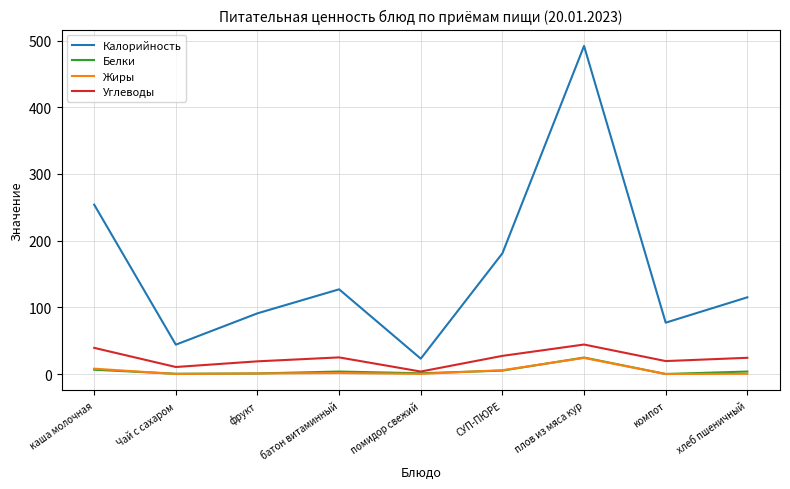

List the labels in order of Калорийность value, largest first.

плов из мяса кур, каша молочная, СУП-ПЮРЕ, батон витаминный, хлеб пшеничный, фрукт, компот, Чай с сахаром, помидор свежий